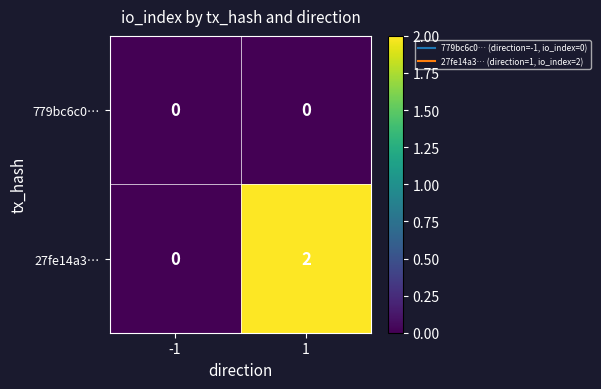

Rank the series by their average value, from highest to lowest.

27fe14a3…, 779bc6c0…